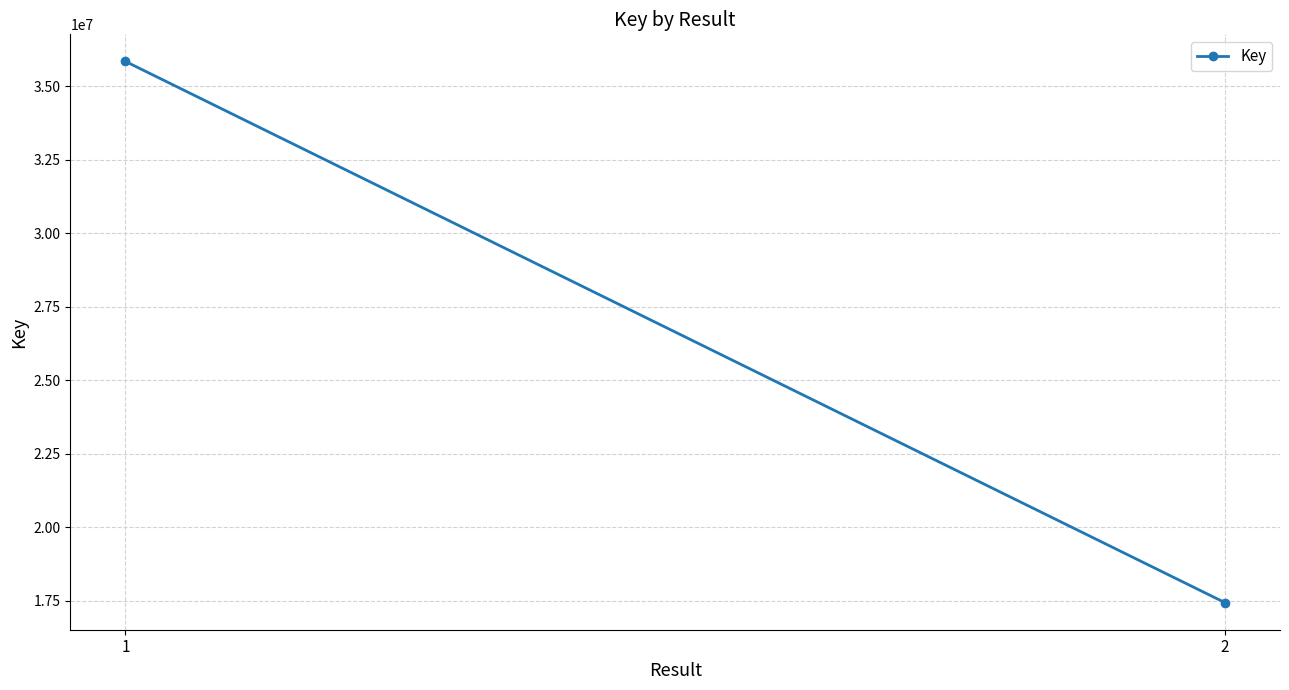

Reading right to left, what are all the values shown in this chart?

2=17431434	1=35850128